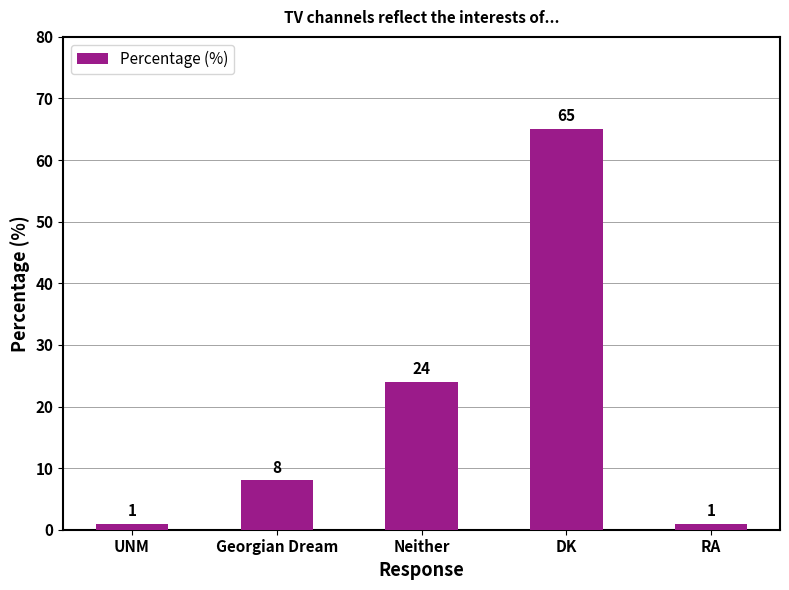

What is the maximum value shown in the chart?

65